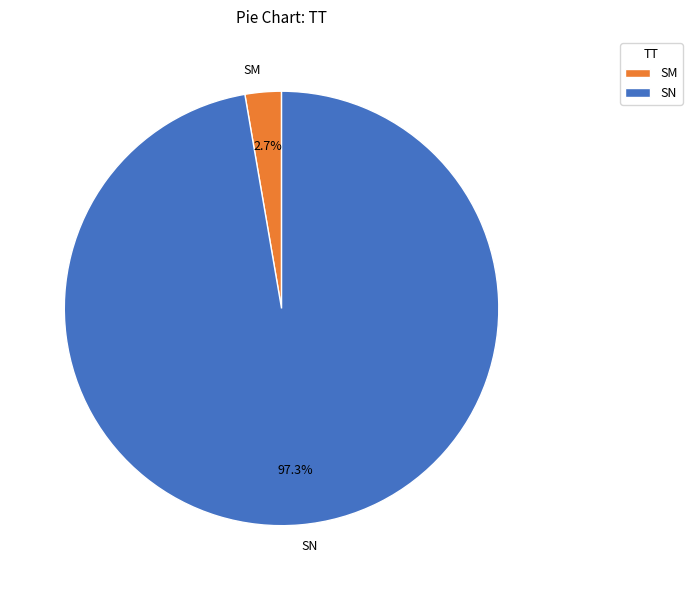

Is there a majority slice in this chart?

Yes